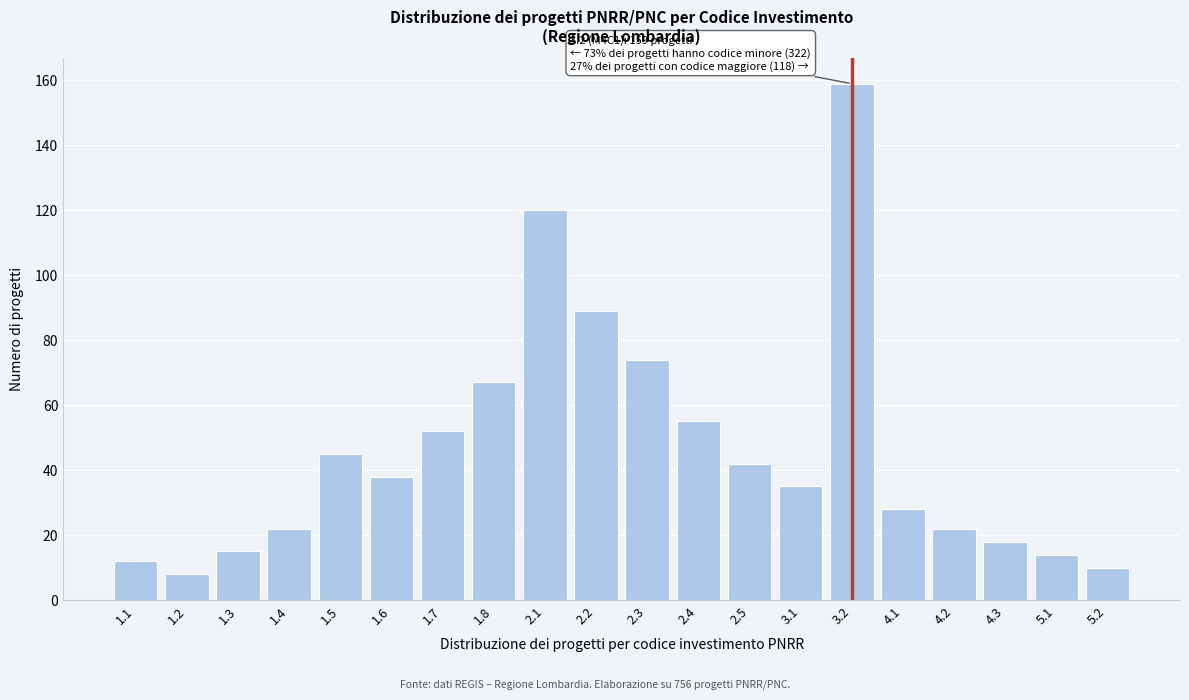

Reading right to left, what are all the values shown in this chart?

5.2=10	5.1=14	4.3=18	4.2=22	4.1=28	3.2=159	3.1=35	2.5=42	2.4=55	2.3=74	2.2=89	2.1=120	1.8=67	1.7=52	1.6=38	1.5=45	1.4=22	1.3=15	1.2=8	1.1=12